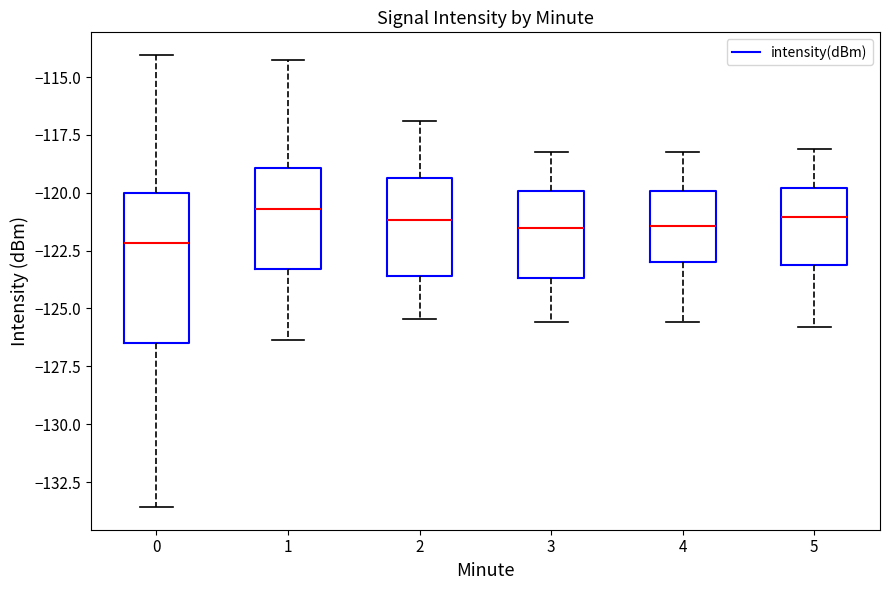

Comparing the boxes themselves (not the whiskers), which one is the tallest?

0